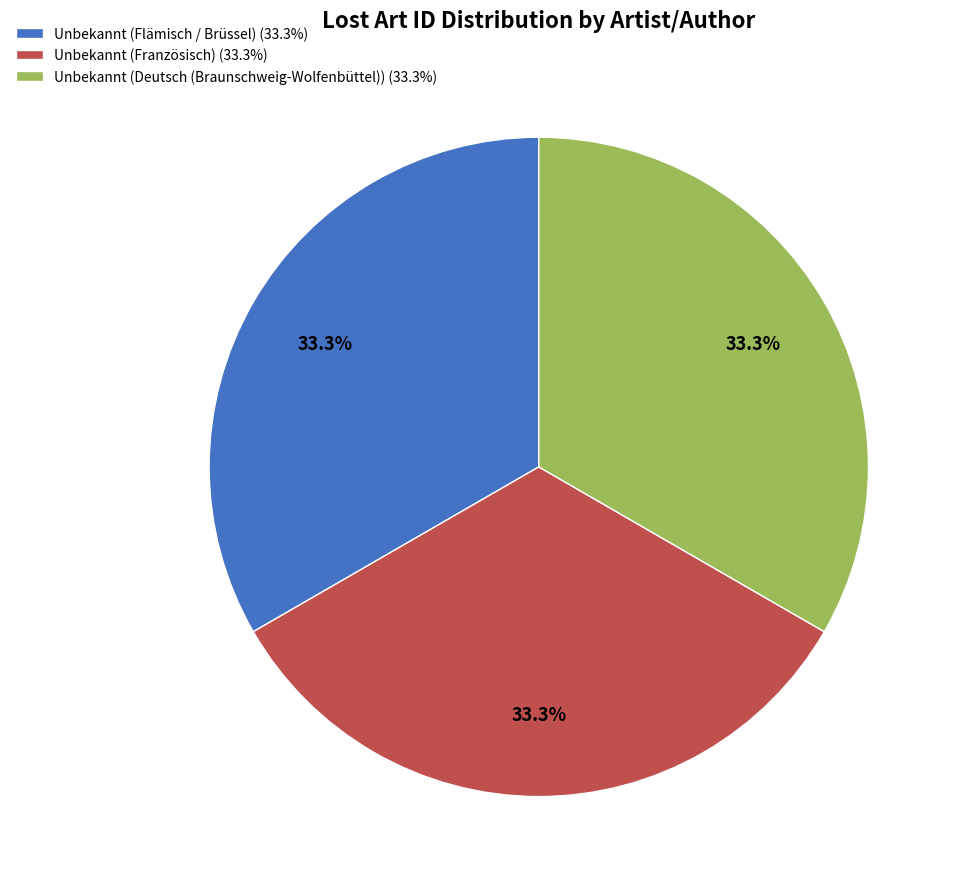

What is the total percentage of Unbekannt (Flämisch / Brüssel) (33.3%) and Unbekannt (Französisch) (33.3%)?

66.7%